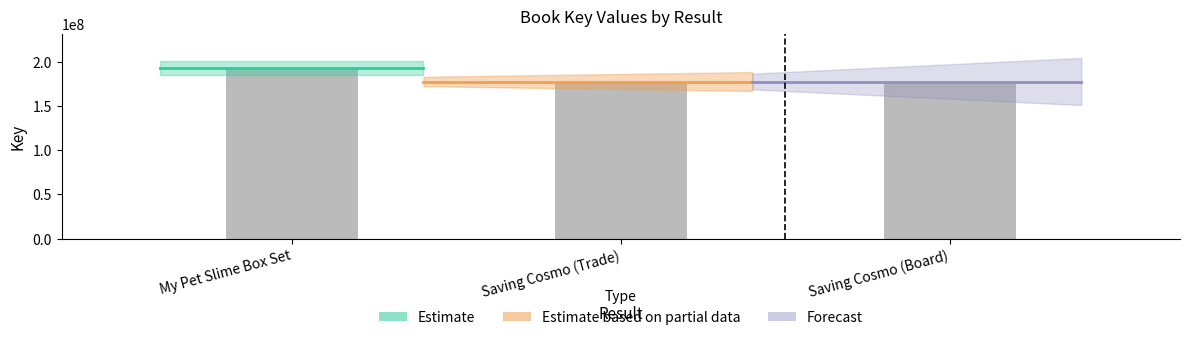

Is it true that the value at Saving Cosmo (Board) is 177714975?

True